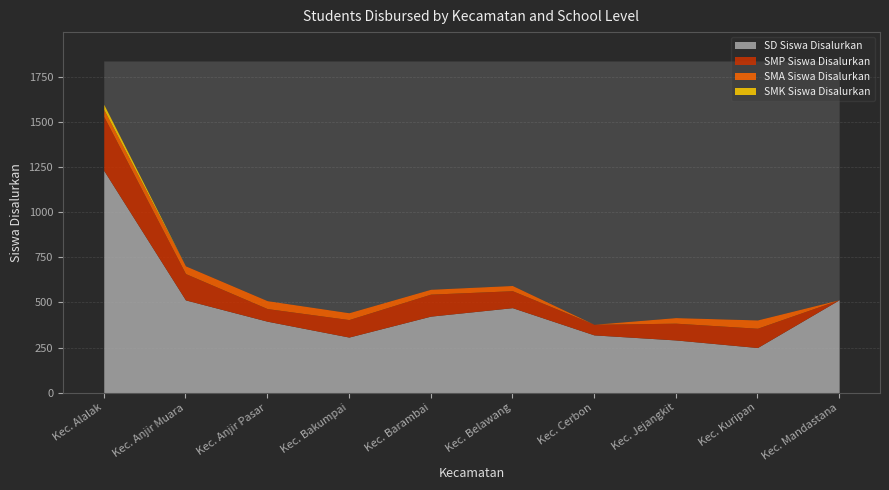

At which label is SD Siswa Disalurkan closest to 741?

Kec. Mandastana